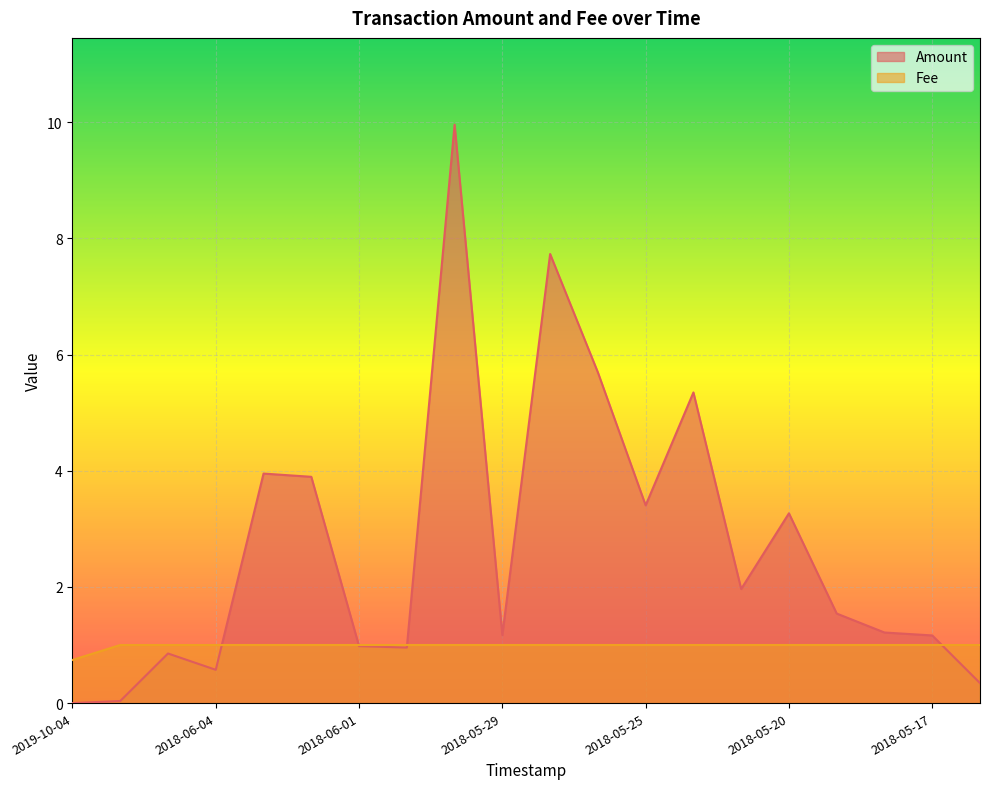

What are all the series names shown in the legend?

Amount, Fee